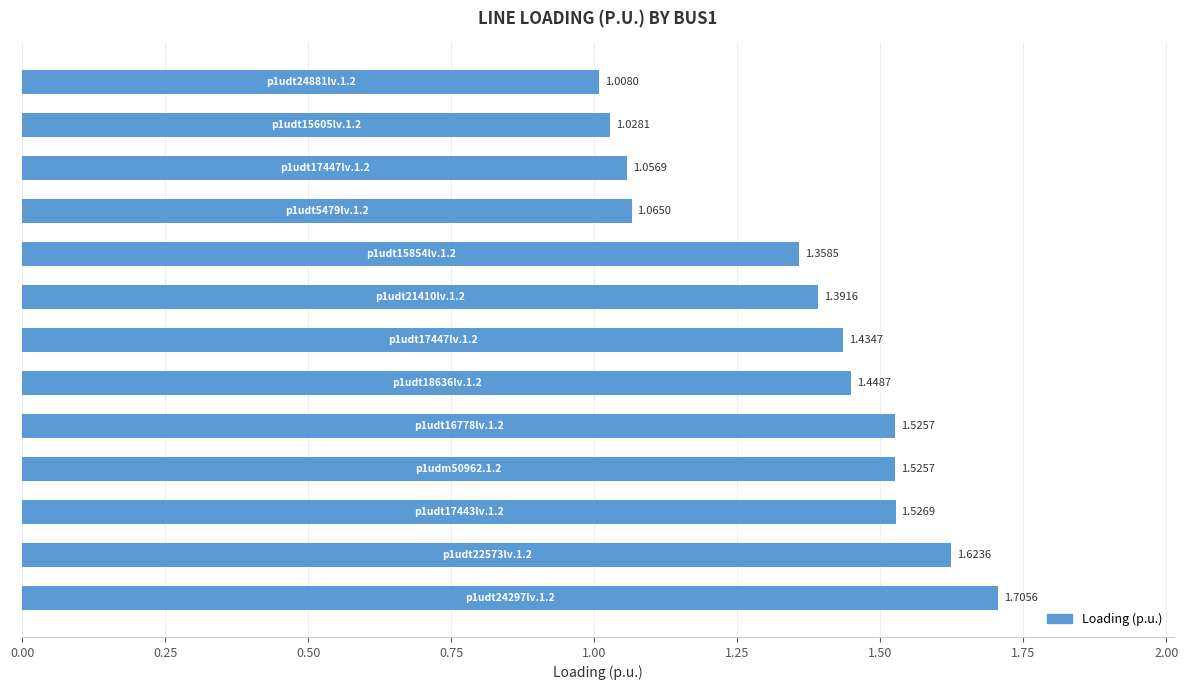

What is the difference between the second highest and minimum values?

0.6